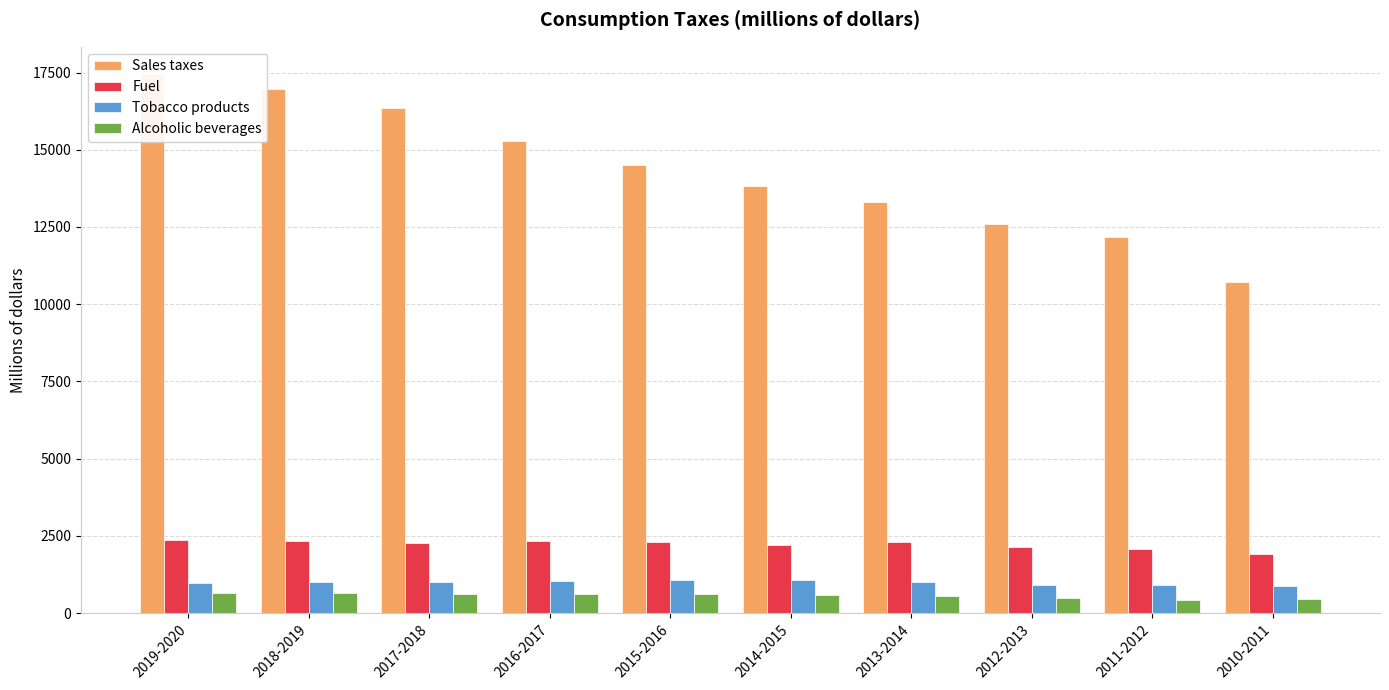

True or false: Fuel has a value of 2353 at 2019-2020.

True